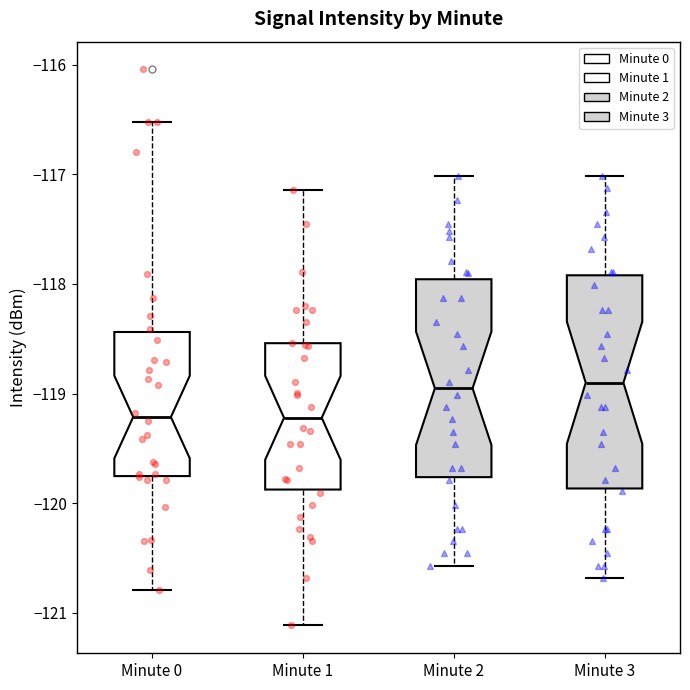

Reading left to right, read every box against the y-axis: the position of its median line, the range the box covers, and the ends of its whiskers. The values are not printed on the chart, so give them approximately, as read against the axis.

Minute 0: median -119.2, box -119.8 to -118.4, whiskers -120.8 to -116.5
Minute 1: median -119.2, box -119.9 to -118.5, whiskers -121.1 to -117.1
Minute 2: median -119.0, box -119.8 to -118.0, whiskers -120.6 to -117.0
Minute 3: median -118.9, box -119.9 to -117.9, whiskers -120.7 to -117.0